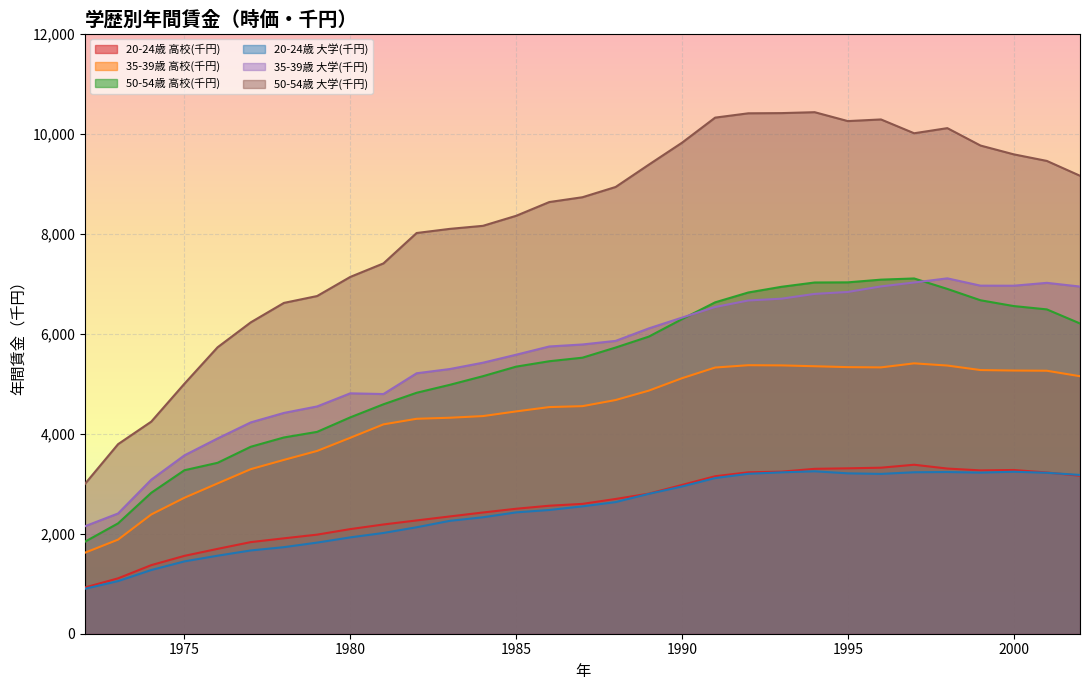

What is the difference between the maximum and minimum values in the 50-54歳 大学(千円) series?

7434.0